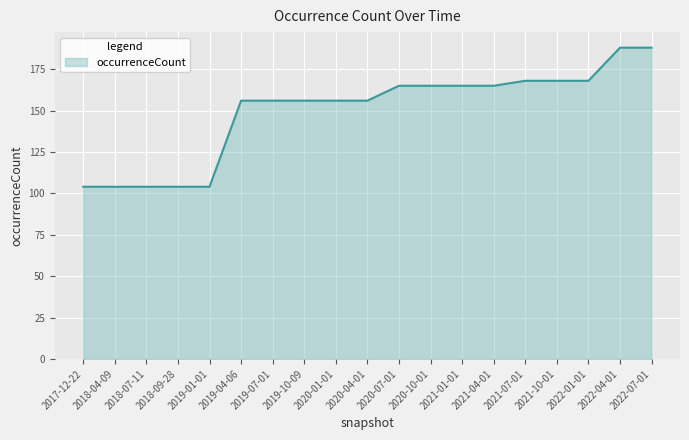

The value at 2018-07-11 is 169. True or false?

False